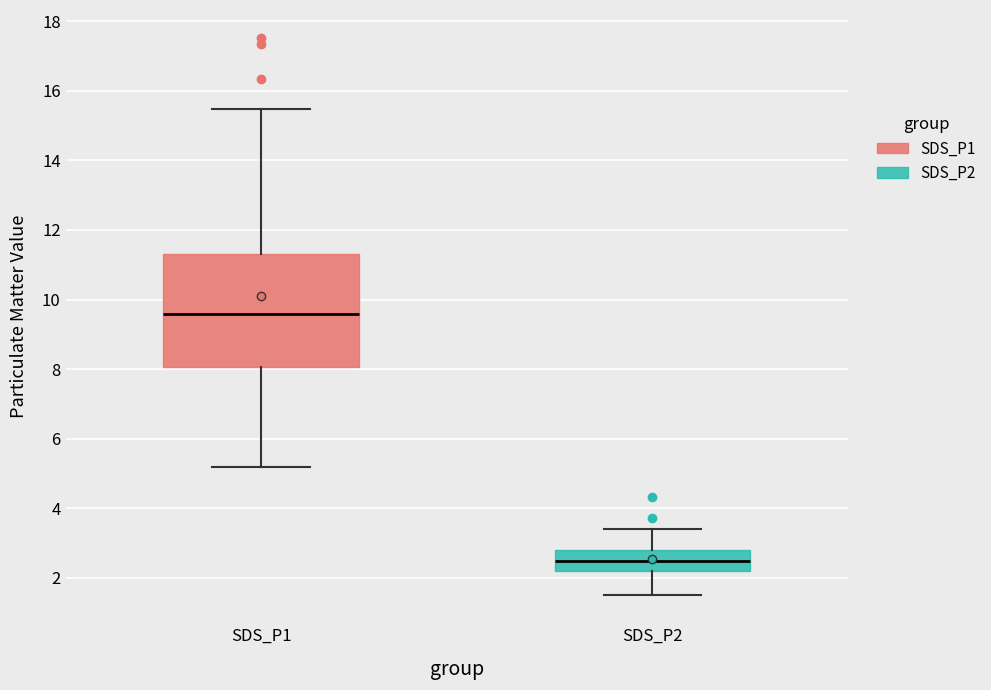

Reading left to right, transcribe this box plot: for each box, give where its median line is, the range the box spans, and where its two whiskers end, as read against the y-axis. The values are not printed on the chart, so give them approximately, as read against the axis.

SDS_P1: median 9.6, box 8.0 to 11.4, whiskers 5.2 to 15.4
SDS_P2: median 2.4, box 2.2 to 2.8, whiskers 1.6 to 3.4